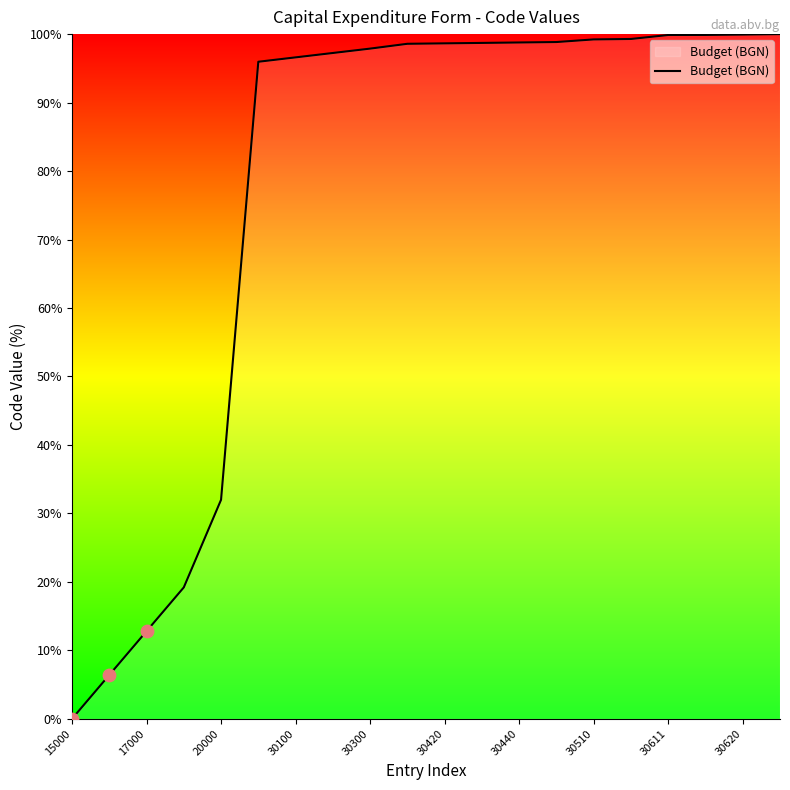

What is the difference between the maximum and minimum values?

100.0